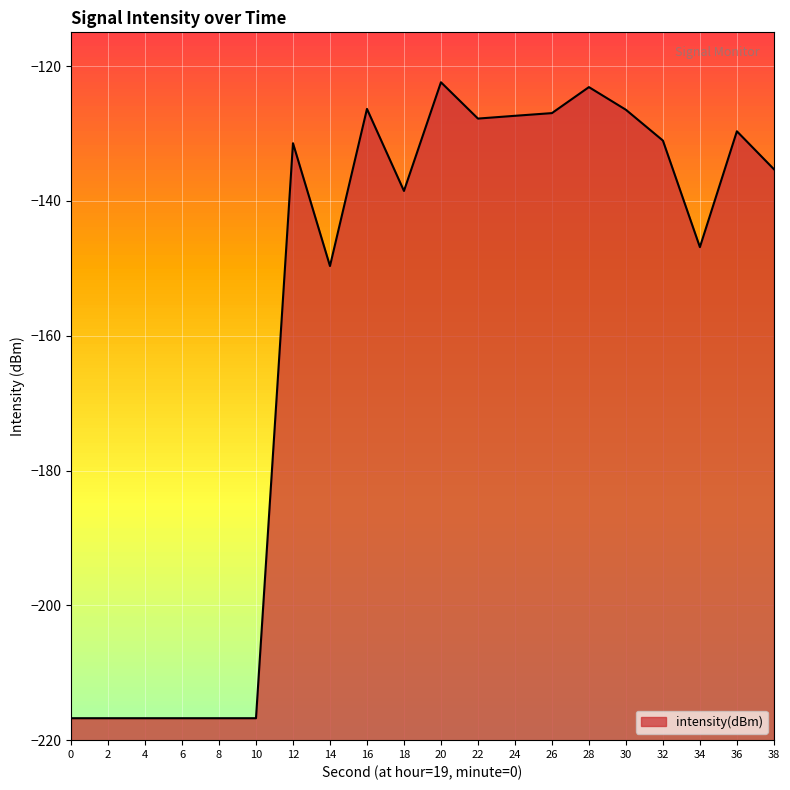

How many lines are shown in the chart?

1